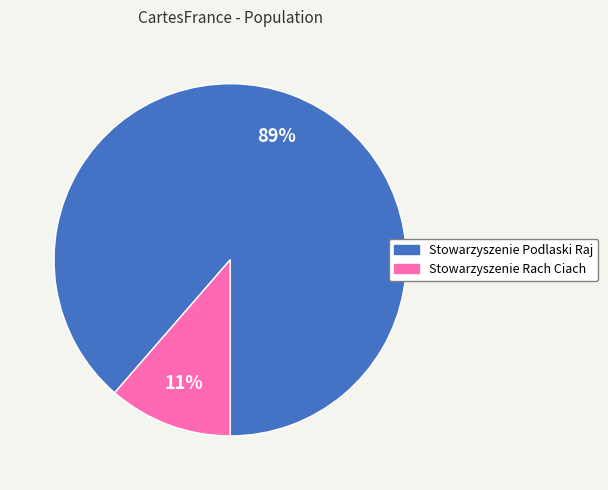

To the nearest percent, what percentage of the pie is Stowarzyszenie Rach Ciach?

11%